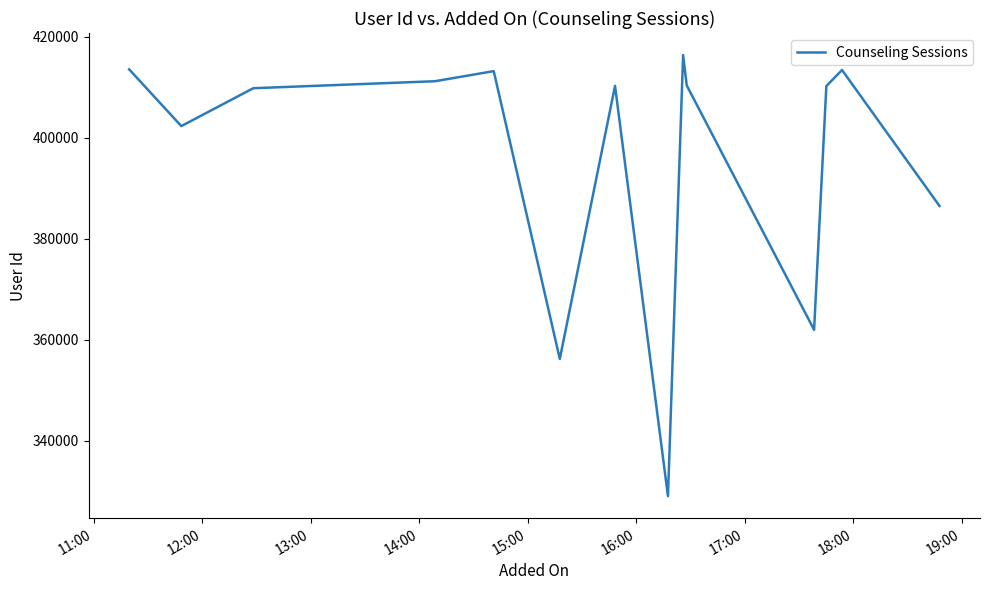

What is the minimum value shown in the chart?

329091